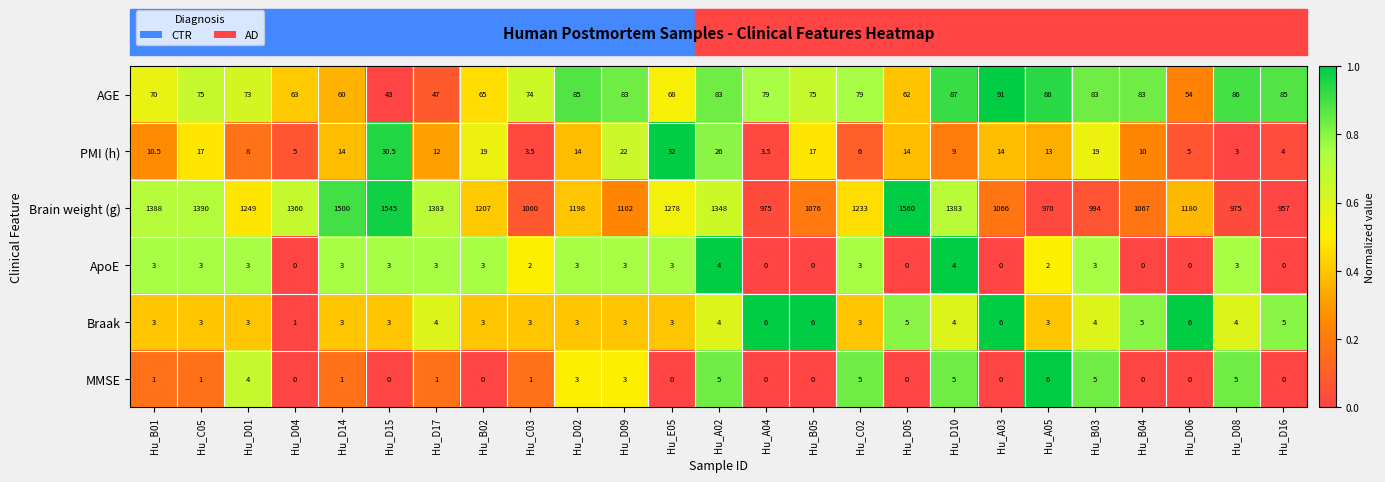

Which category has the lowest value in the PMI (h) series?

Hu_D08